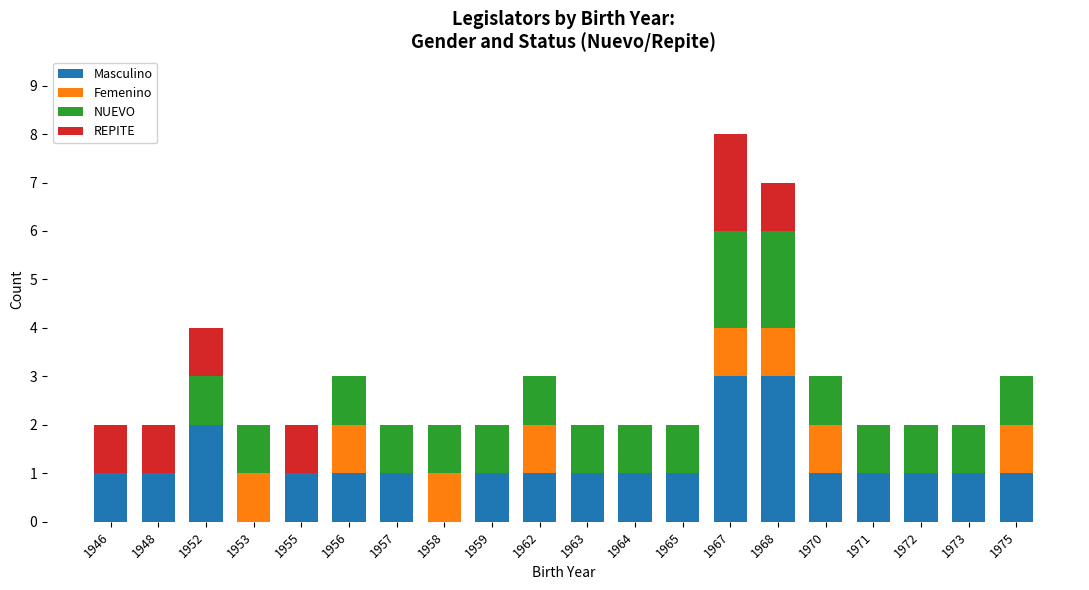

What value does the Masculino series have at 1963?

1